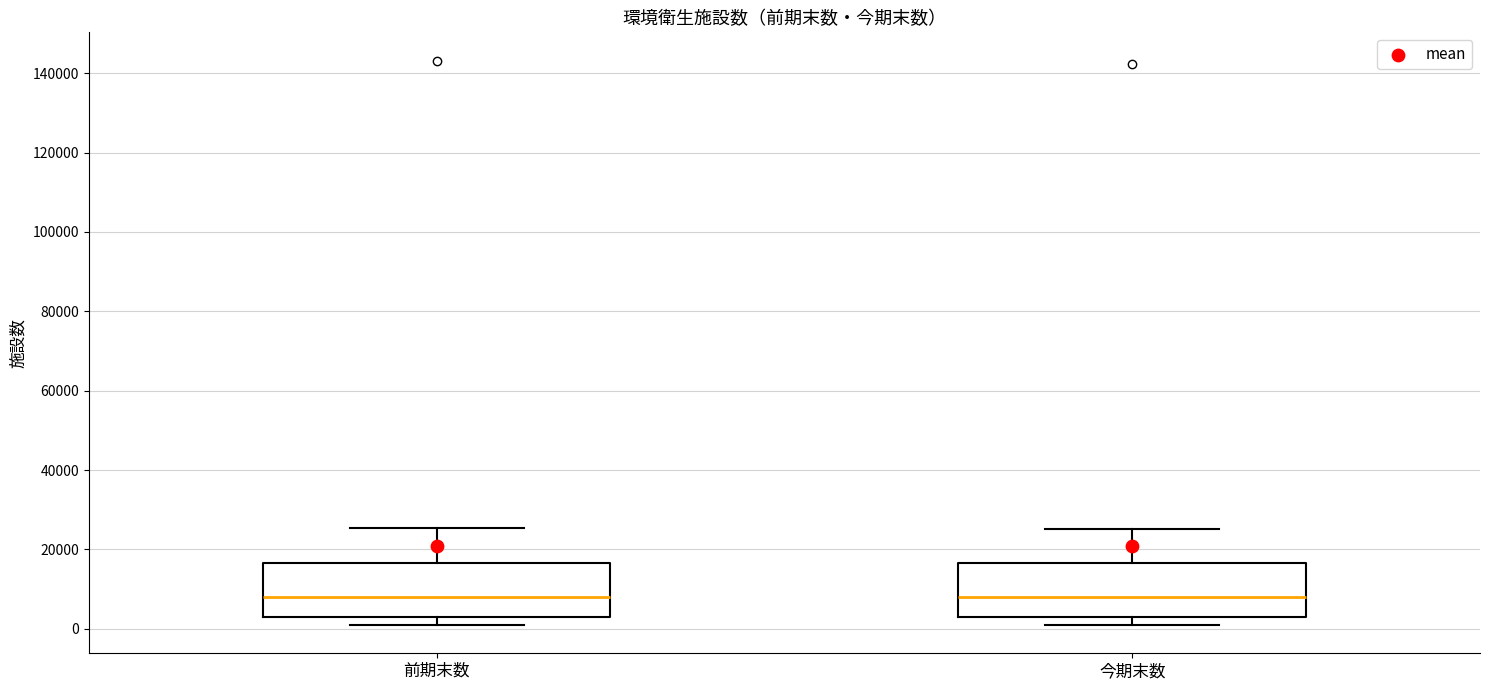

Where does the median line of the box for 前期末数 sit on the y-axis? The values are not printed on the chart, so give them approximately, as read against the axis.

8000